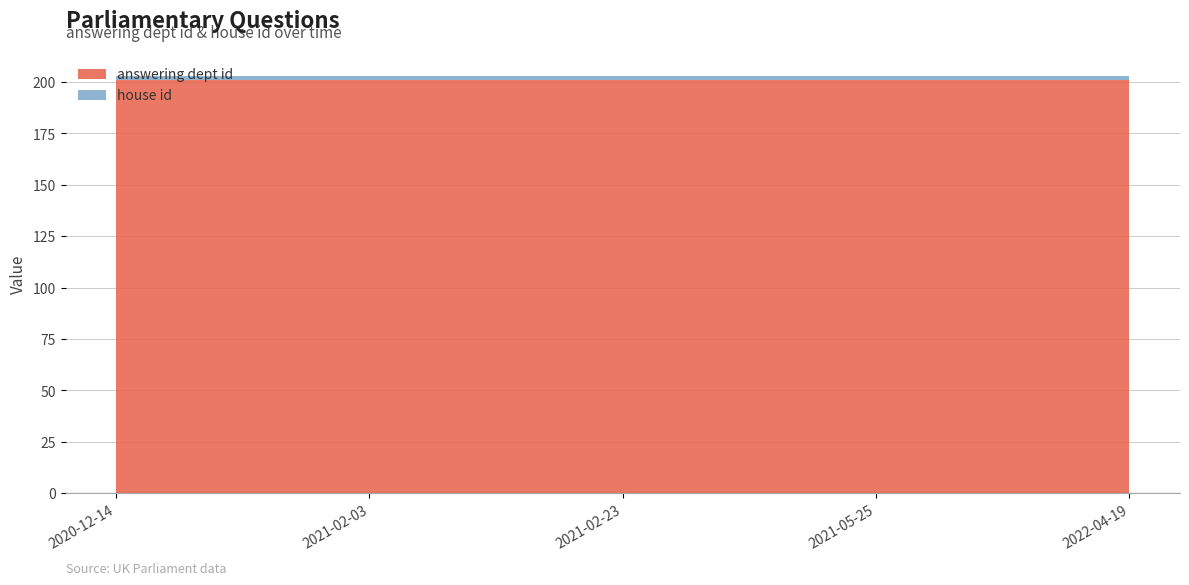

Reading left to right, transcribe all the data shown in this chart.

answering dept id: 2020-12-14=201	2021-02-03=201	2021-02-23=201	2021-05-25=201	2022-04-19=201
house id: 2020-12-14=2	2021-02-03=2	2021-02-23=2	2021-05-25=2	2022-04-19=2